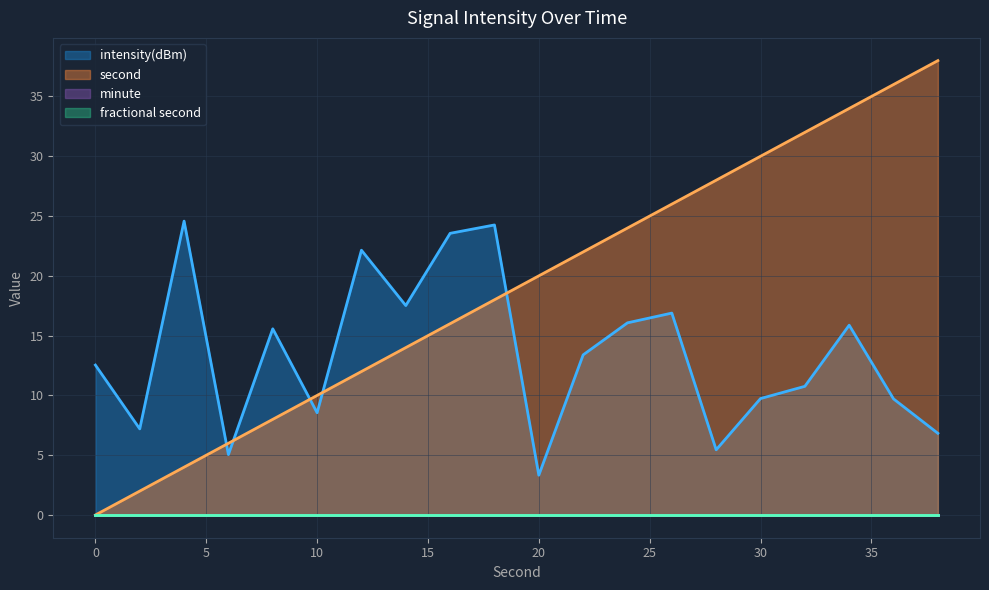

At which label is second closest to 19?

18